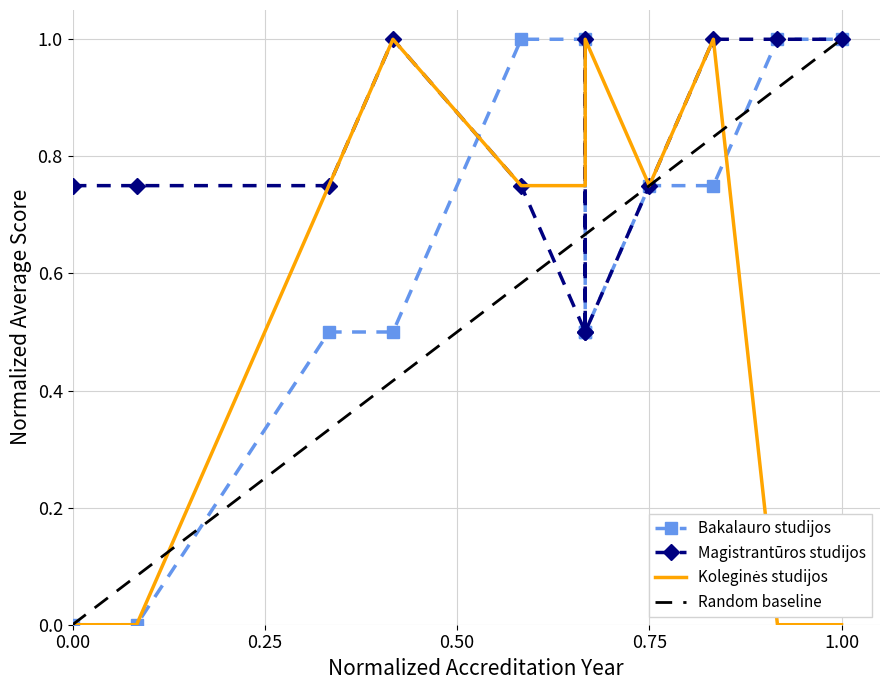

Rank the series at 2016 from lowest to highest value.

Bakalauro studijos, Magistrantūros studijos, Koleginės studijos